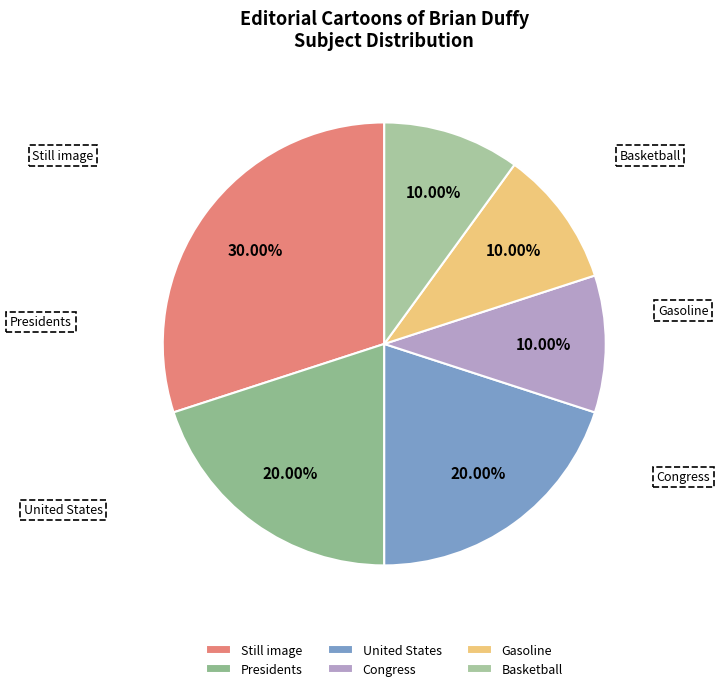

To the nearest percent, what percentage of the pie is Congress?

10%